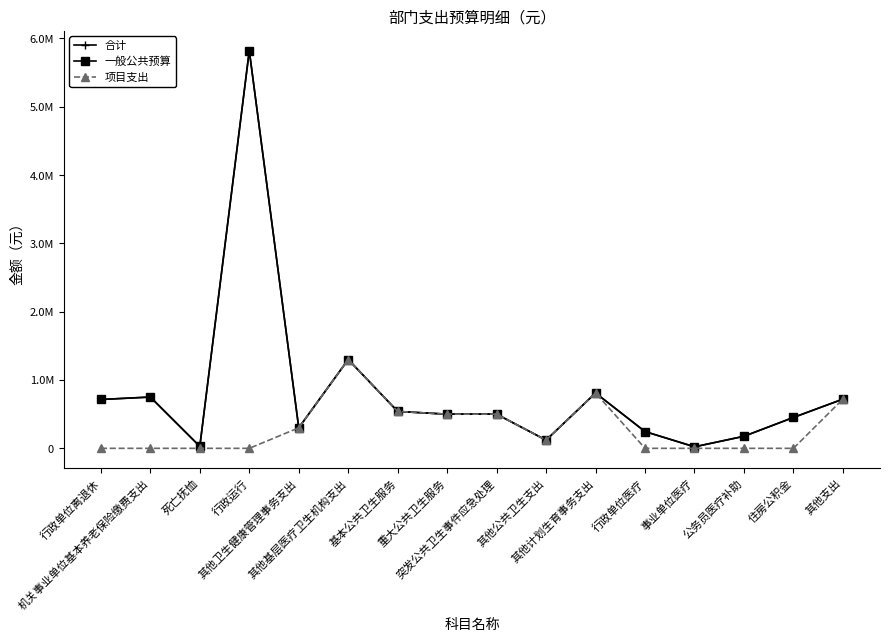

True or false: 项目支出 and 合计 intersect in this chart.

False